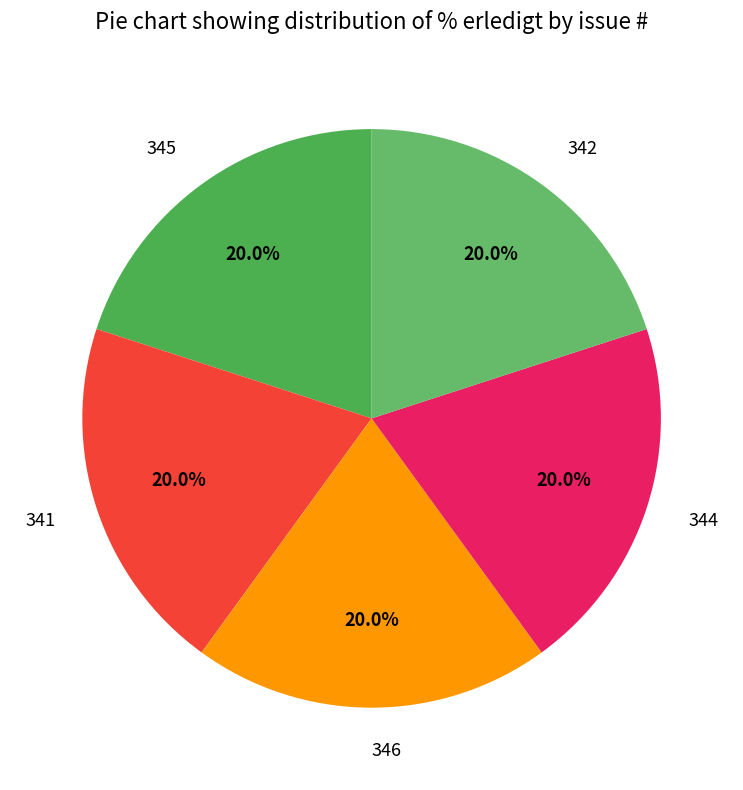

Does 344 account for over 50% of the chart?

No